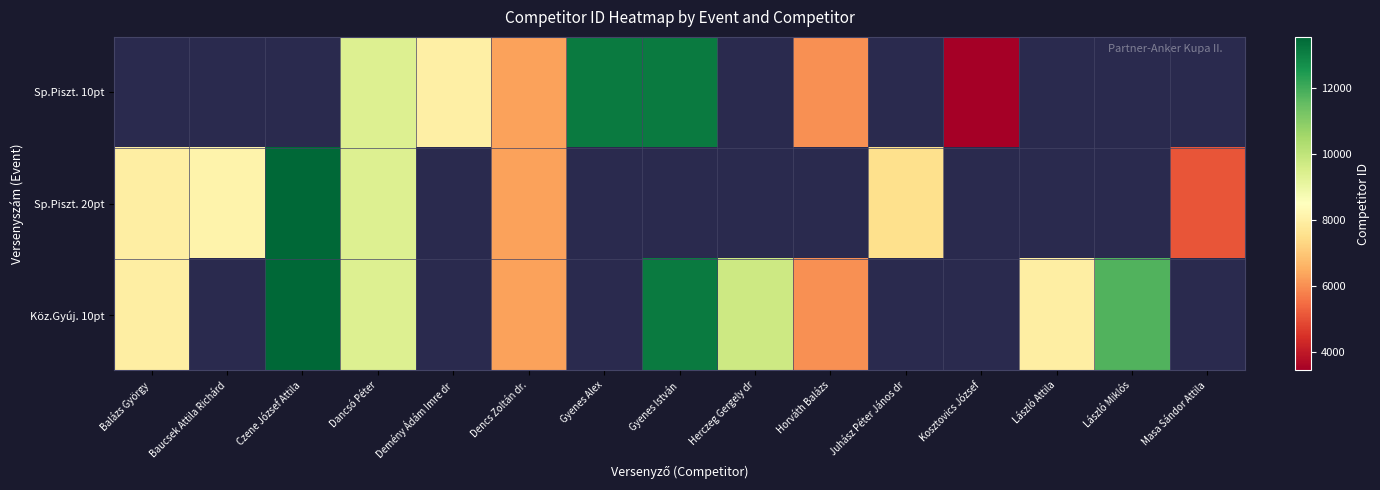

How many positive values does the Sp.Piszt. 20pt series have?

7